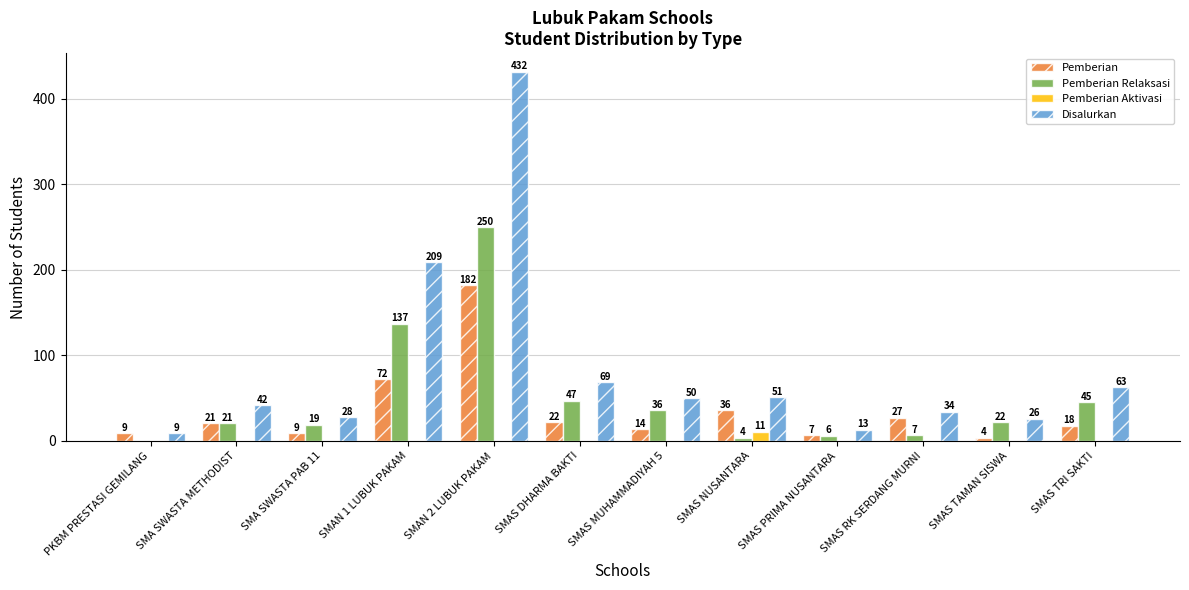

The value of Pemberian Relaksasi at PKBM PRESTASI GEMILANG is 0. True or false?

True